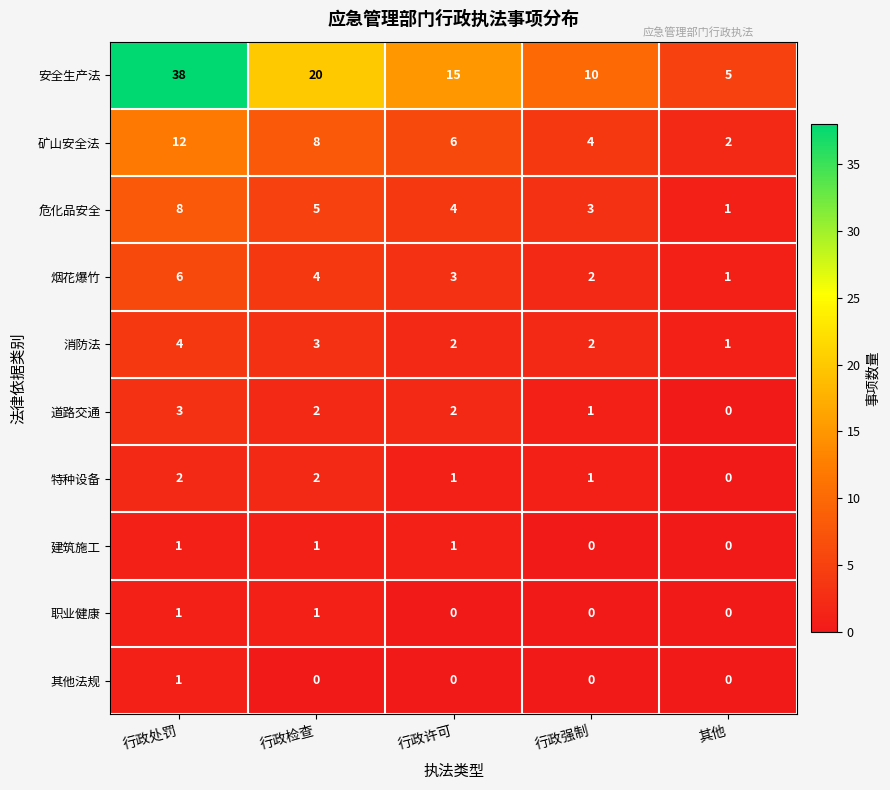

What is the sum of the 危化品安全 values at 行政强制 and 行政处罚?

11